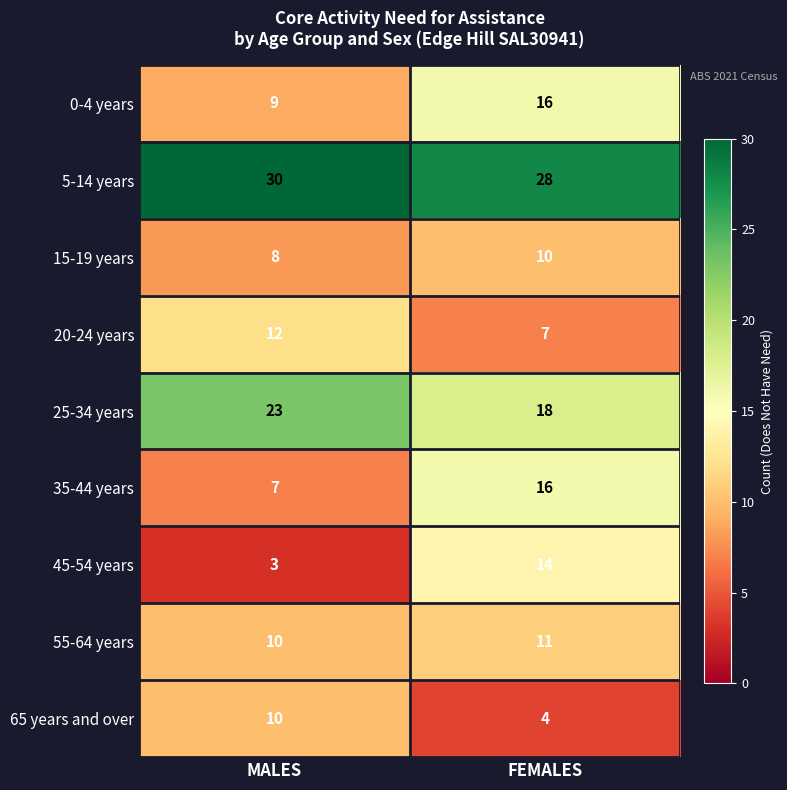

What is the maximum value shown in the chart?

30